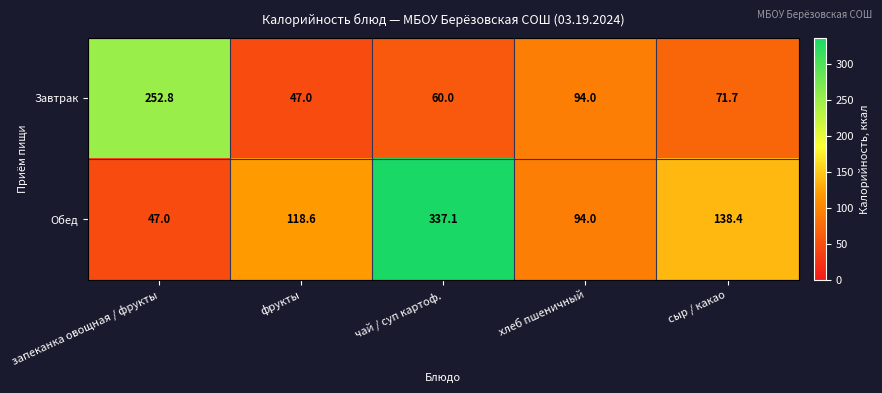

At which label does Завтрак first exceed 71?

запеканка овощная / фрукты